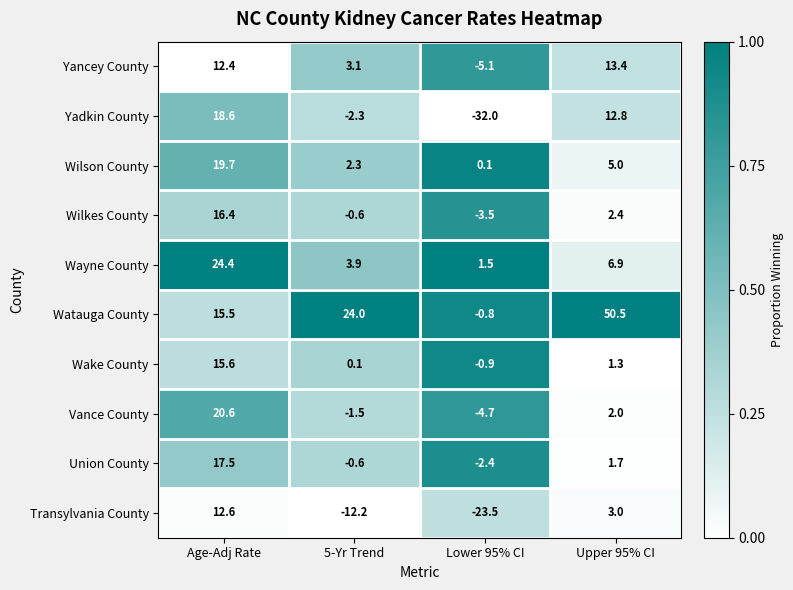

Which category has the lowest value across all series?

Lower 95% CI